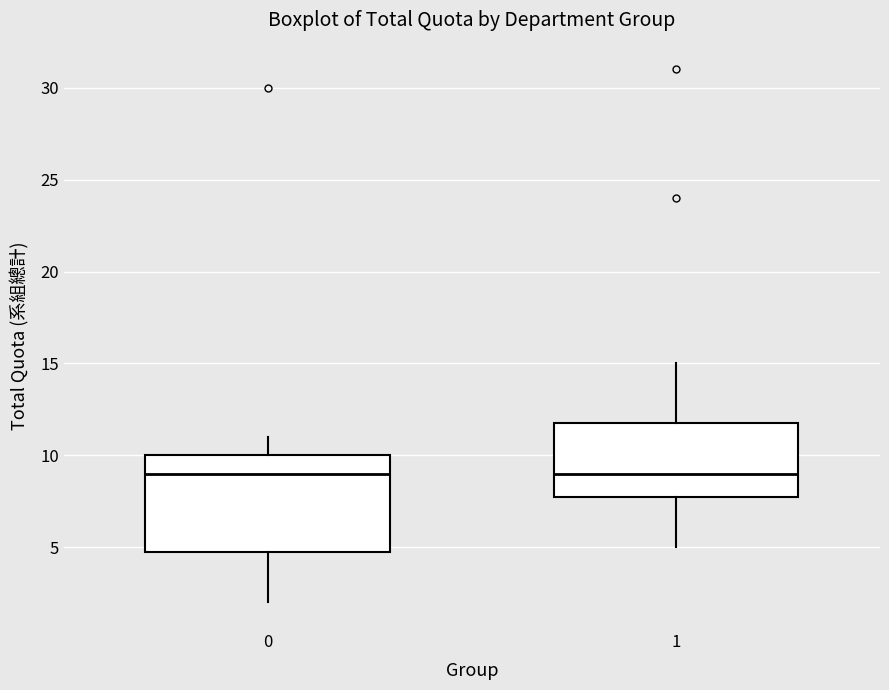

Reading left to right, transcribe this box plot: for each box, give where its median line is, the range the box spans, and where its two whiskers end, as read against the y-axis. The values are not printed on the chart, so give them approximately, as read against the axis.

0: median 9, box 5 to 10, whiskers 2 to 11
1: median 9, box 8 to 12, whiskers 5 to 15